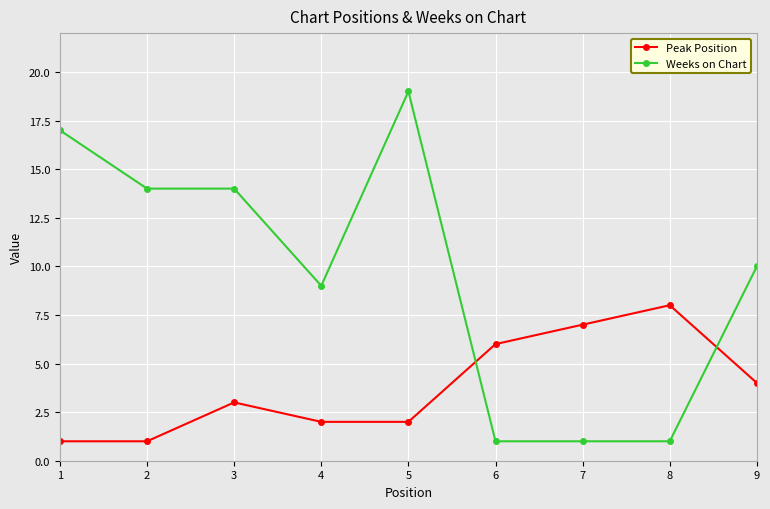

What is the spread (max minus min) of values at 5?

17